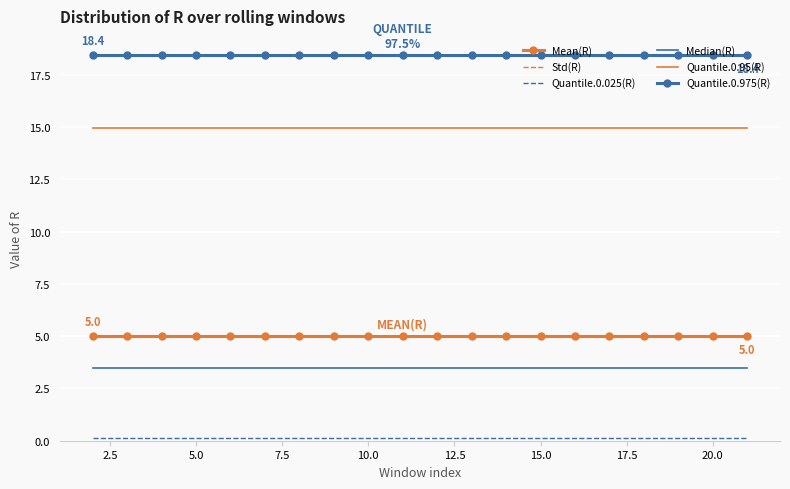

What is the value of the Quantile.0.975(R) point at the 4th from the left?

18.4